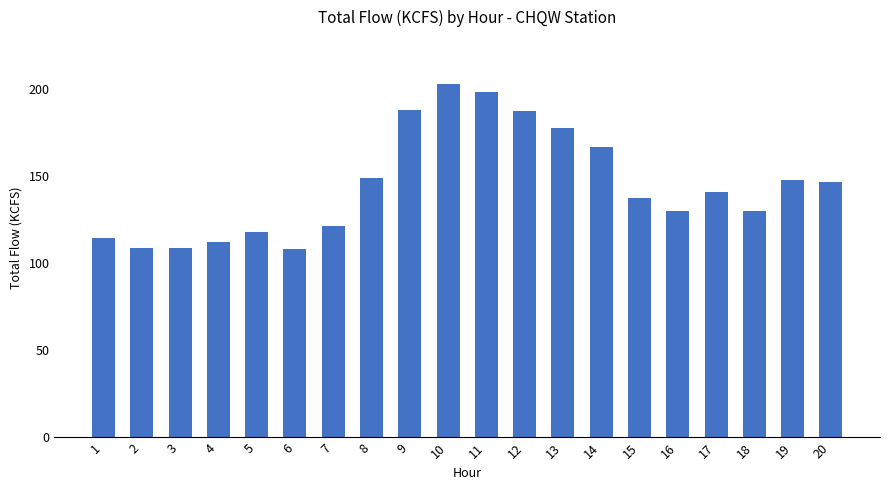

How many values exceed 141?

10